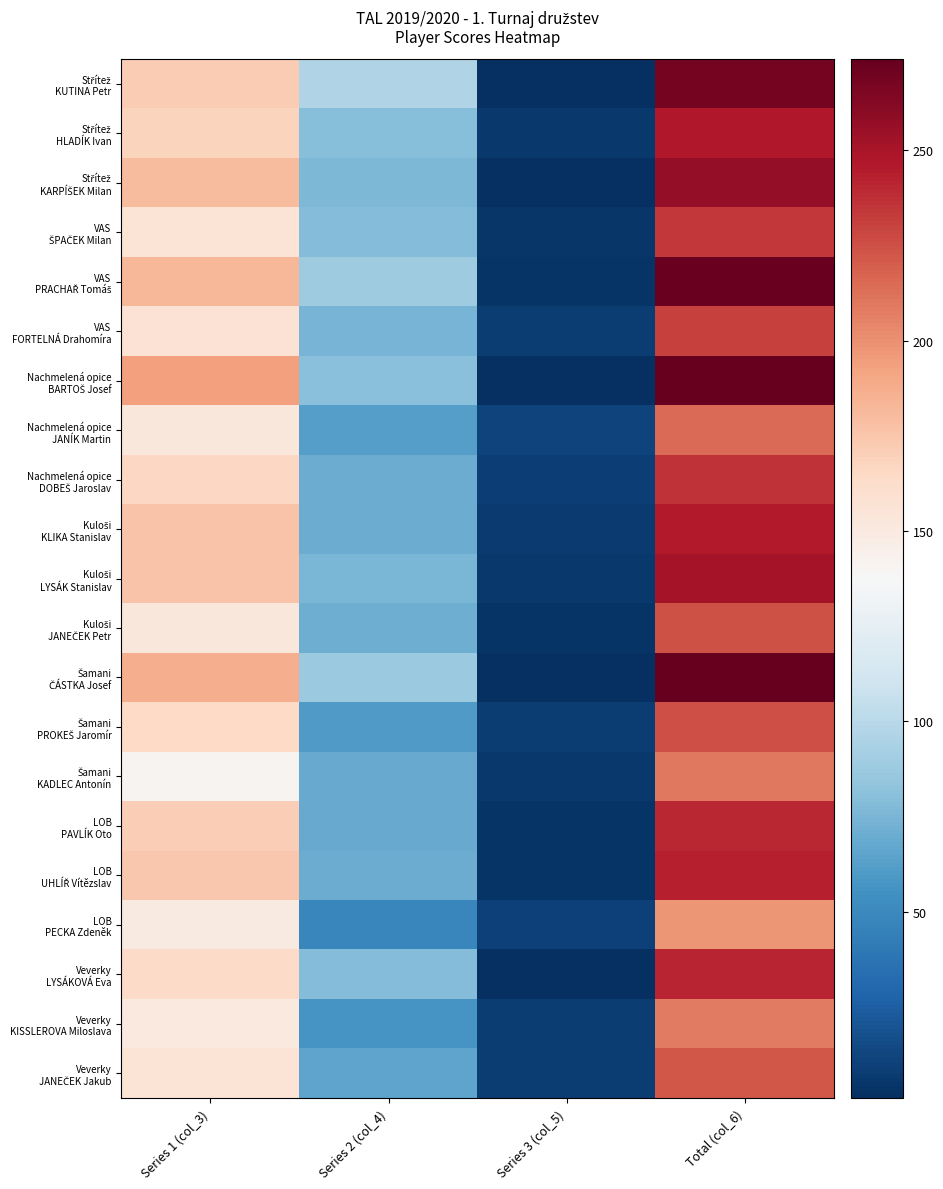

What is the greatest value displayed?

274